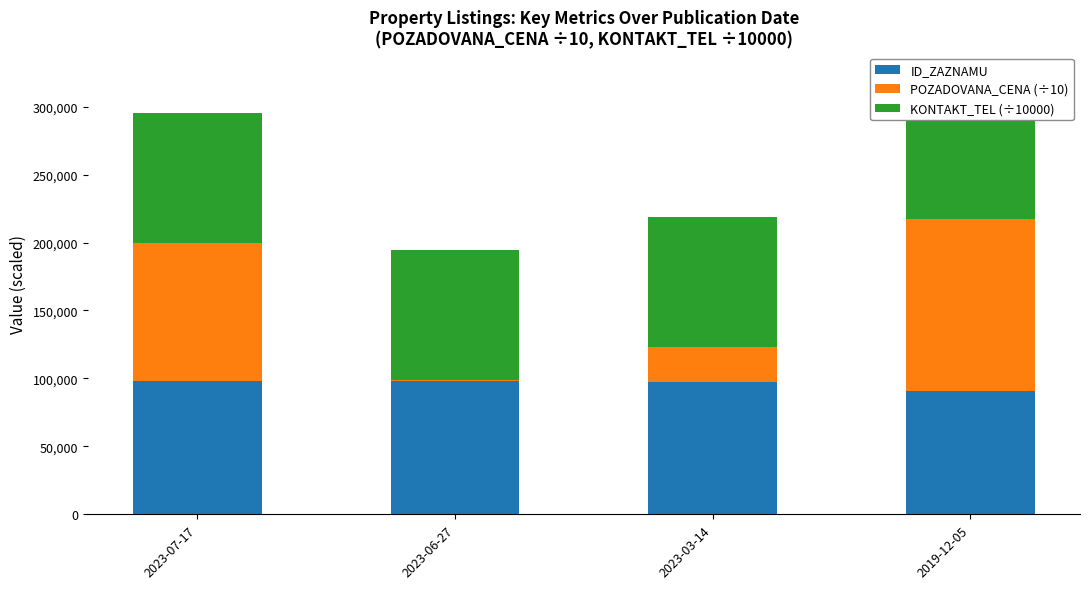

Count the number of categories in the chart.

4